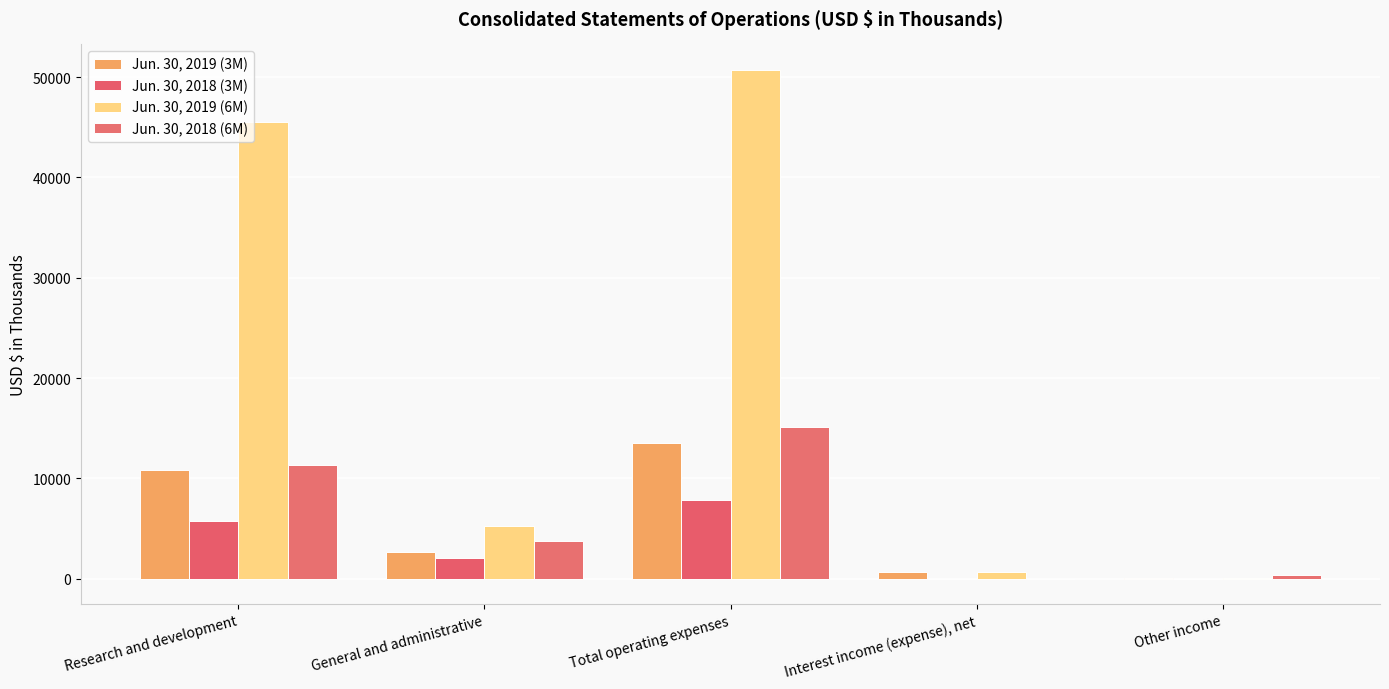

Which series has the largest total across all categories?

Jun. 30, 2019 (6M)